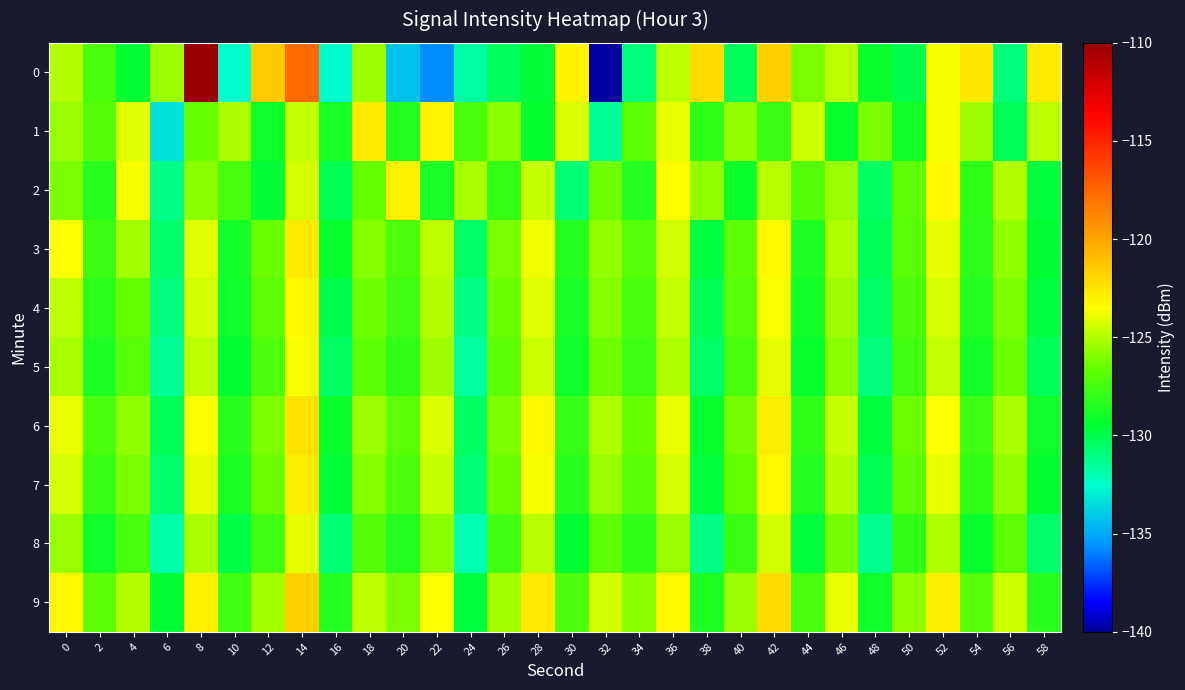

Reading left to right, extract all data points from this chart.

0: 0=-125.0	2=-127.3	4=-129.5	6=-125.4	8=-110.1	10=-132.5	12=-121.4	14=-117.7	16=-132.7	18=-125.5	20=-134.3	22=-135.7	24=-131.7	26=-130.3	28=-129.6	30=-123.1	32=-139.9	34=-130.9	36=-124.9	38=-122.2	40=-130.2	42=-121.6	44=-126.1	46=-124.9	48=-129.2	50=-130.0	52=-123.7	54=-122.6	56=-130.9	58=-122.7
1: 0=-125.5	2=-127.1	4=-124.1	6=-133.3	8=-126.5	10=-125.2	12=-129.0	14=-124.7	16=-128.8	18=-122.7	20=-128.5	22=-123.1	24=-127.3	26=-125.8	28=-129.4	30=-124.2	32=-131.5	34=-126.7	36=-123.9	38=-128.1	40=-125.6	42=-127.8	44=-124.5	46=-129.3	48=-126.1	50=-128.9	52=-123.7	54=-125.4	56=-130.2	58=-124.8
2: 0=-126.1	2=-128.3	4=-123.7	6=-131.2	8=-125.8	10=-127.4	12=-129.6	14=-124.3	16=-130.1	18=-126.5	20=-122.9	22=-128.7	24=-125.2	26=-127.9	28=-124.6	30=-130.8	32=-126.3	34=-128.5	36=-123.4	38=-125.7	40=-129.2	42=-124.9	44=-127.1	46=-125.5	48=-130.4	50=-126.8	52=-123.2	54=-128.1	56=-125.0	58=-129.7
3: 0=-123.5	2=-127.8	4=-125.3	6=-130.6	8=-124.1	10=-128.9	12=-126.4	14=-122.7	16=-129.3	18=-125.9	20=-127.2	22=-124.8	24=-130.5	26=-126.1	28=-123.8	30=-128.4	32=-125.6	34=-127.0	36=-124.4	38=-129.8	40=-126.7	42=-123.3	44=-128.6	46=-125.1	48=-130.2	50=-126.9	52=-124.0	54=-128.2	56=-125.7	58=-129.5
4: 0=-124.8	2=-128.2	4=-126.5	6=-131.0	8=-124.4	10=-129.1	12=-126.8	14=-123.2	16=-130.0	18=-126.3	20=-127.6	22=-125.0	24=-131.2	26=-126.4	28=-124.1	30=-128.7	32=-125.9	34=-127.3	36=-124.7	38=-130.1	40=-127.0	42=-123.6	44=-128.9	46=-125.4	48=-130.5	50=-127.2	52=-124.3	54=-128.5	56=-126.0	58=-129.8
5: 0=-125.2	2=-128.6	4=-126.9	6=-131.4	8=-124.8	10=-129.5	12=-127.2	14=-123.6	16=-130.4	18=-126.7	20=-128.0	22=-125.4	24=-131.6	26=-126.8	28=-124.5	30=-129.1	32=-126.3	34=-127.7	36=-125.1	38=-130.5	40=-127.4	42=-124.0	44=-129.3	46=-125.8	48=-130.9	50=-127.6	52=-124.7	54=-128.9	56=-126.4	58=-130.2
6: 0=-123.9	2=-127.4	4=-125.7	6=-130.2	8=-123.6	10=-128.3	12=-126.0	14=-122.4	16=-129.2	18=-125.5	20=-126.8	22=-124.2	24=-130.4	26=-126.0	28=-123.3	30=-127.9	32=-125.1	34=-126.5	36=-123.9	38=-129.3	40=-126.2	42=-122.8	44=-128.1	46=-124.6	48=-129.7	50=-126.4	52=-123.5	54=-127.7	56=-125.2	58=-129.0
7: 0=-124.3	2=-127.8	4=-126.1	6=-130.6	8=-124.0	10=-128.7	12=-126.4	14=-122.8	16=-129.6	18=-125.9	20=-127.2	22=-124.6	24=-130.8	26=-126.4	28=-123.7	30=-128.3	32=-125.5	34=-126.9	36=-124.3	38=-129.7	40=-126.6	42=-123.2	44=-128.5	46=-125.0	48=-130.1	50=-126.8	52=-123.9	54=-128.1	56=-125.6	58=-129.4
8: 0=-125.5	2=-129.0	4=-127.3	6=-131.8	8=-125.2	10=-129.9	12=-127.6	14=-124.0	16=-130.8	18=-127.1	20=-128.4	22=-125.8	24=-132.0	26=-127.6	28=-124.9	30=-129.5	32=-126.7	34=-128.1	36=-125.5	38=-131.1	40=-127.8	42=-124.4	44=-129.7	46=-126.2	48=-131.3	50=-128.0	52=-125.1	54=-129.3	56=-126.8	58=-130.6
9: 0=-123.2	2=-126.7	4=-125.0	6=-129.5	8=-122.9	10=-127.6	12=-125.3	14=-121.7	16=-128.5	18=-124.8	20=-126.1	22=-123.5	24=-129.7	26=-125.3	28=-122.6	30=-127.2	32=-124.4	34=-125.8	36=-123.2	38=-128.6	40=-125.5	42=-122.1	44=-127.4	46=-123.9	48=-129.0	50=-125.7	52=-122.8	54=-127.0	56=-124.5	58=-128.3